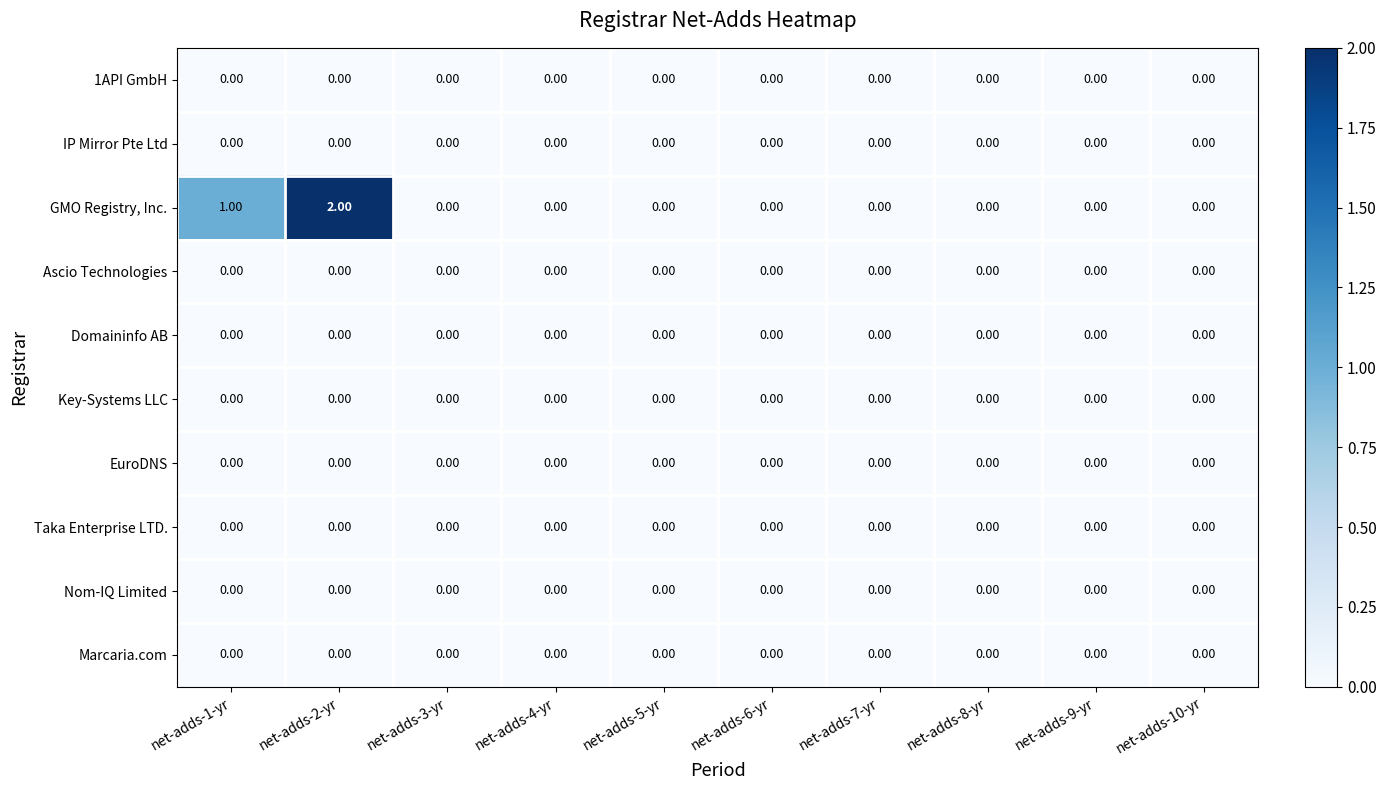

At which category is the sum across all series the highest?

net-adds-2-yr